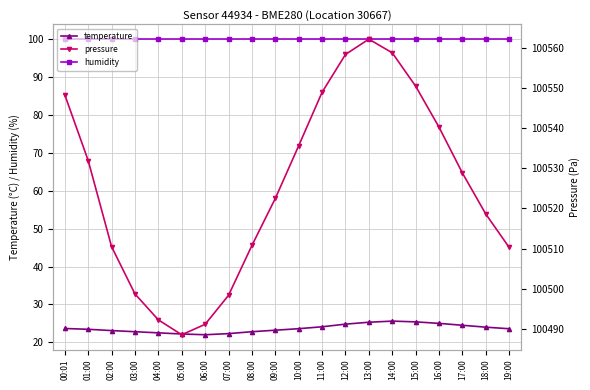

What are all the series names shown in the legend?

temperature, humidity, pressure